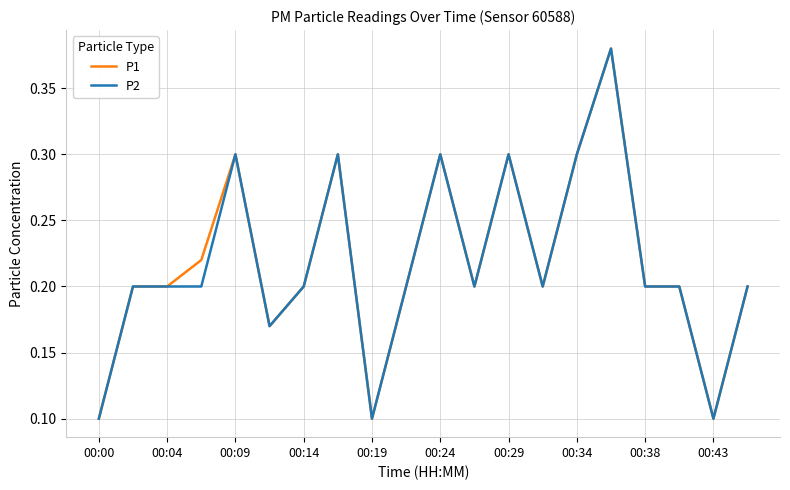

How many lines are shown in the chart?

2